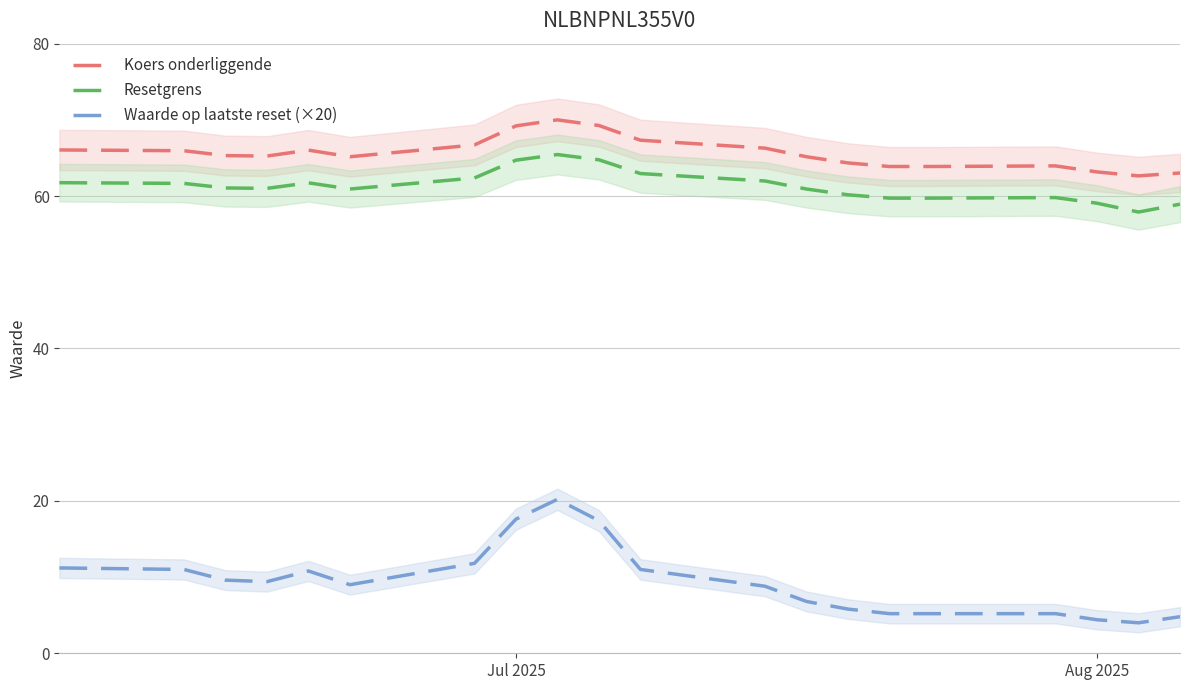

What is the value of the Waarde op laatste reset (×20) point at the 12th from the left?

8.8